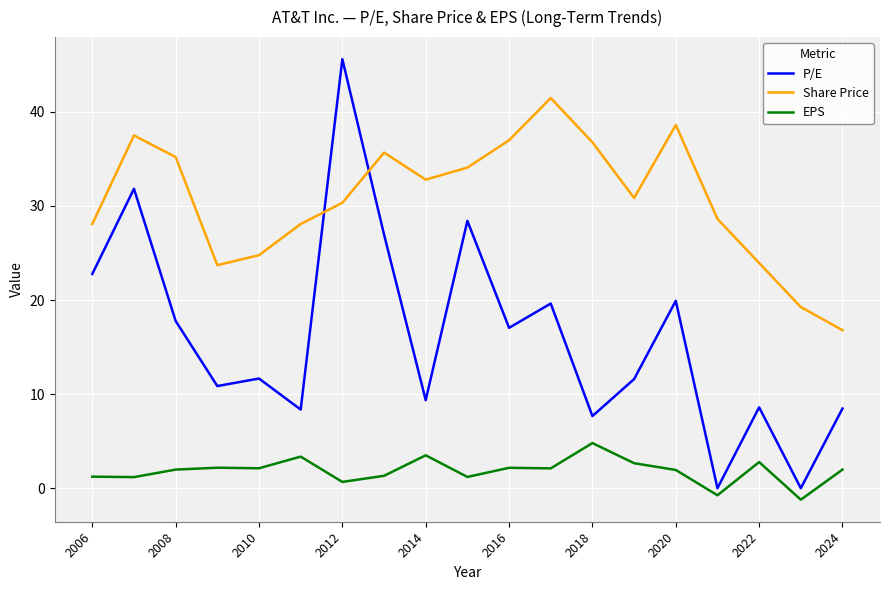

Rank the series by their maximum value, from highest to lowest.

P/E, Share Price, EPS